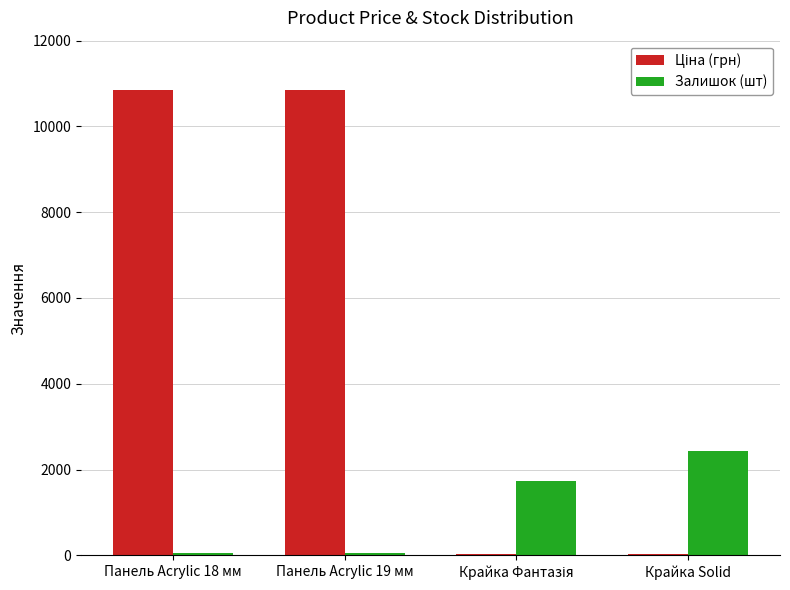

Is it true that Залишок (шт) equals 4062.0 at Крайка Solid?

False